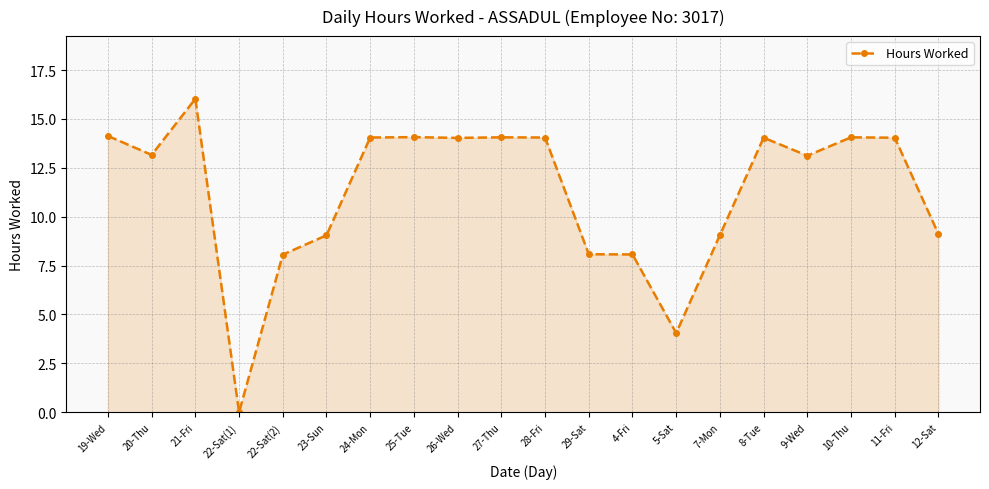

What is the difference between the maximum and minimum values?

16.0